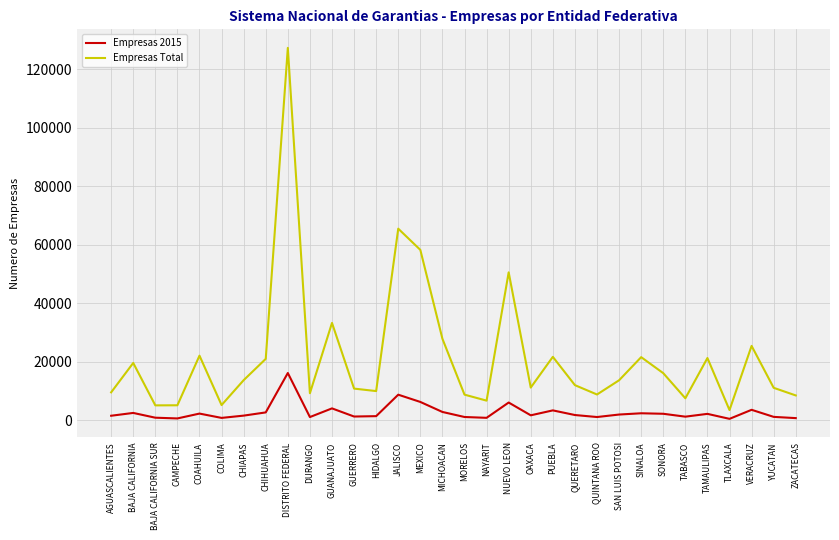

What is the difference between the maximum and minimum values in the Empresas 2015 series?

15663